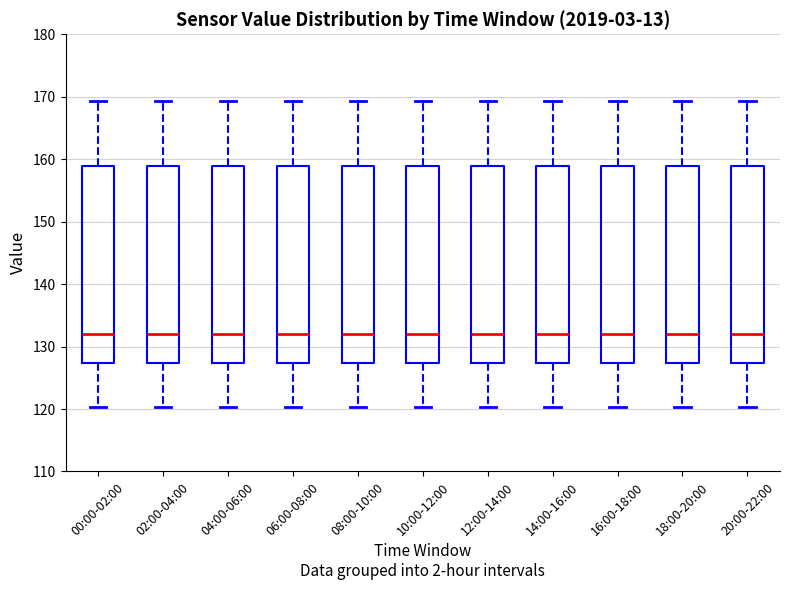

Where does the lower whisker of the box for 10:00-12:00 end on the y-axis? The values are not printed on the chart, so give them approximately, as read against the axis.

120